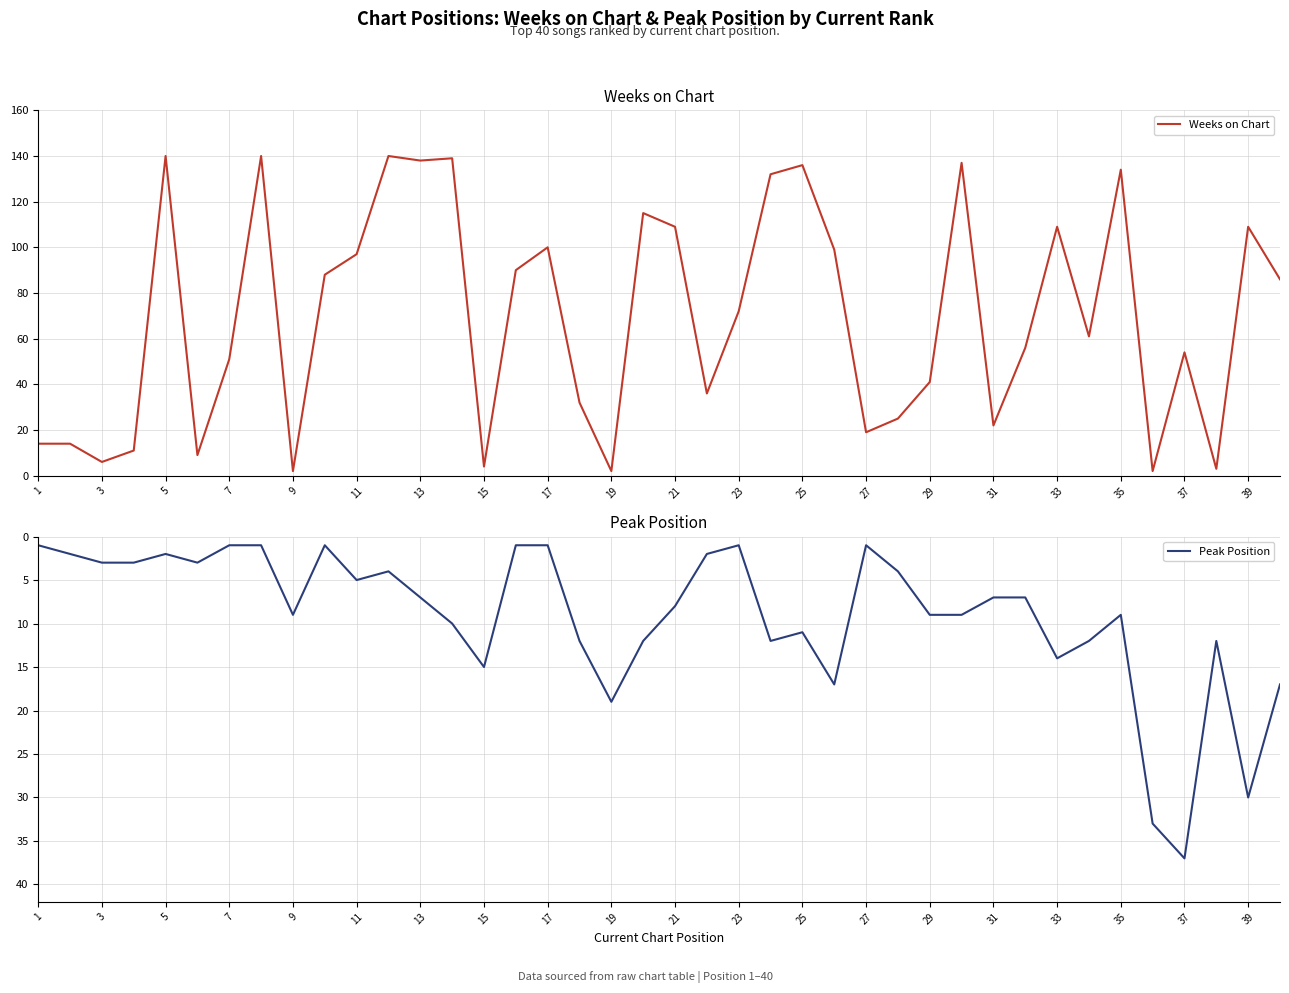

The Weeks on Chart series shows 55 at 35. True or false?

False